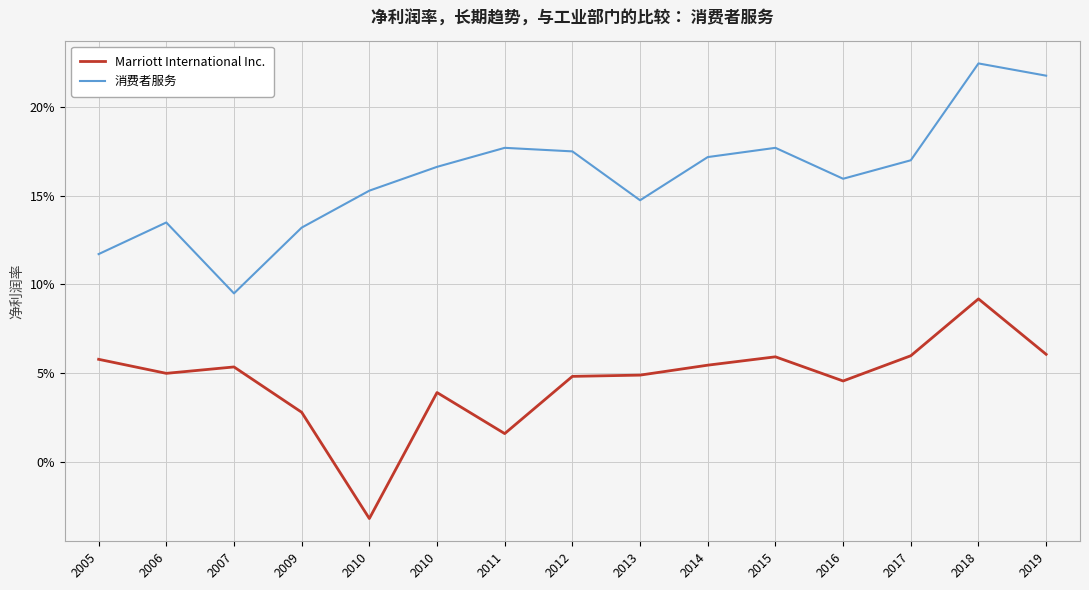

True or false: 消费者服务 and Marriott International Inc. cross at least once.

False